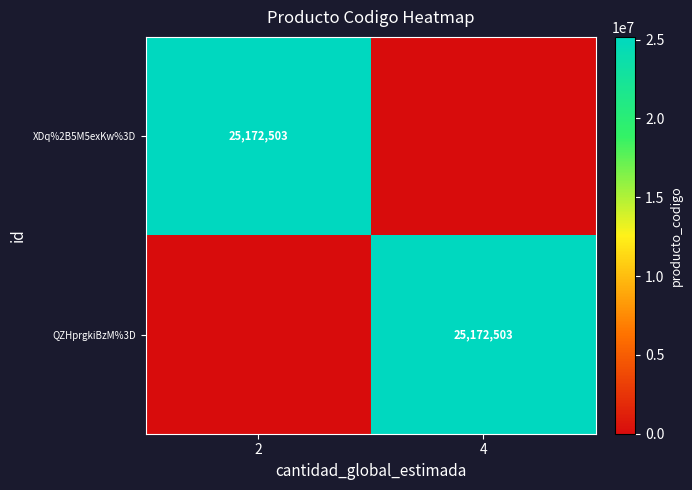

How many series are shown in this chart?

2